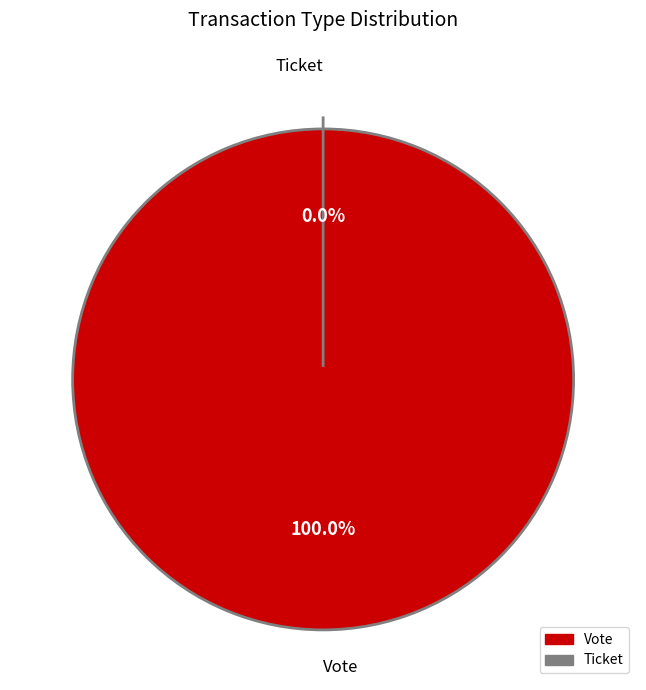

To the nearest percent, what is the combined percentage of Vote and Ticket?

100%